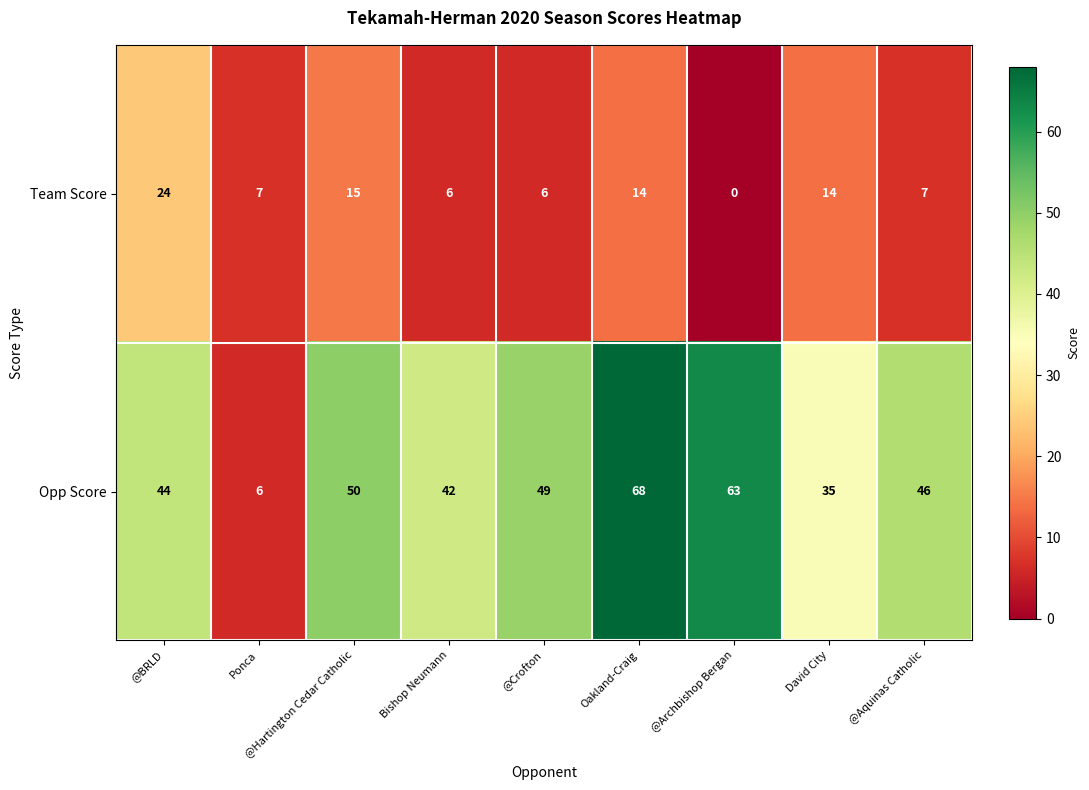

Which series has the largest range (max minus min)?

Opp Score